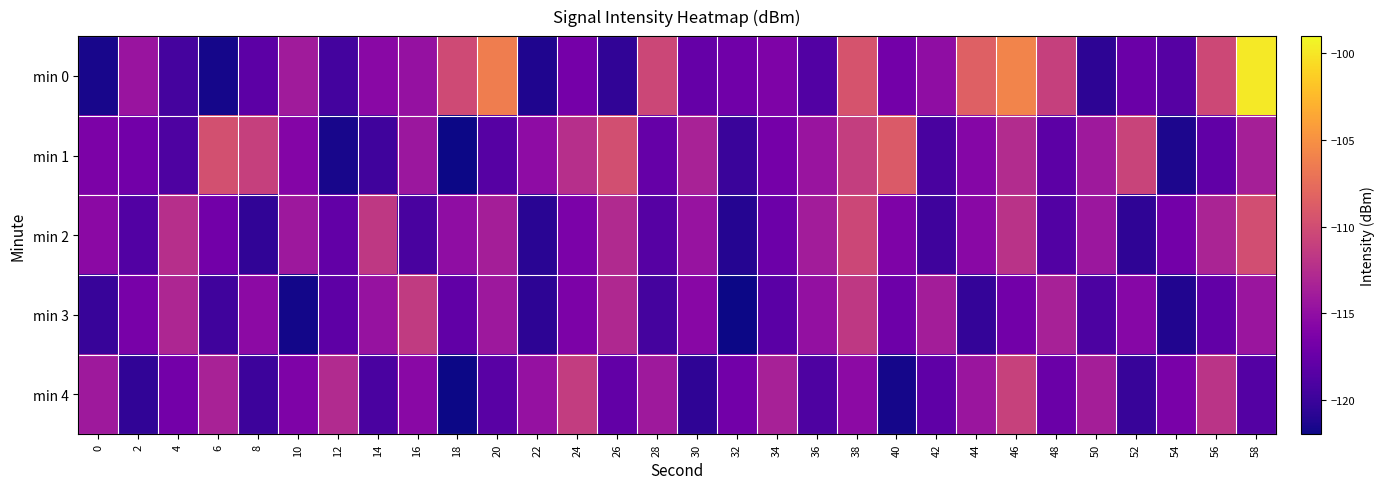

Which series has the largest total across all categories?

min 0